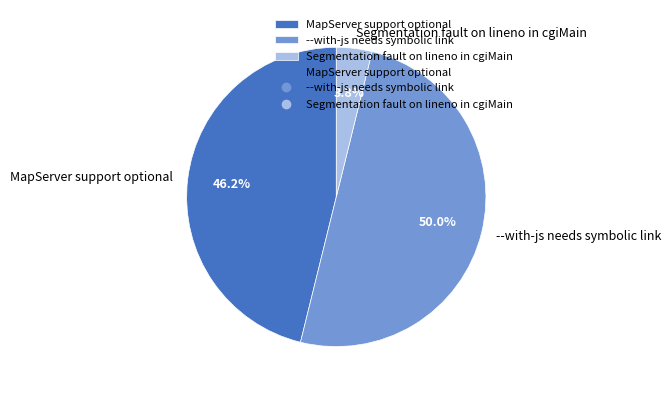

Is MapServer support optional the majority of the pie?

No